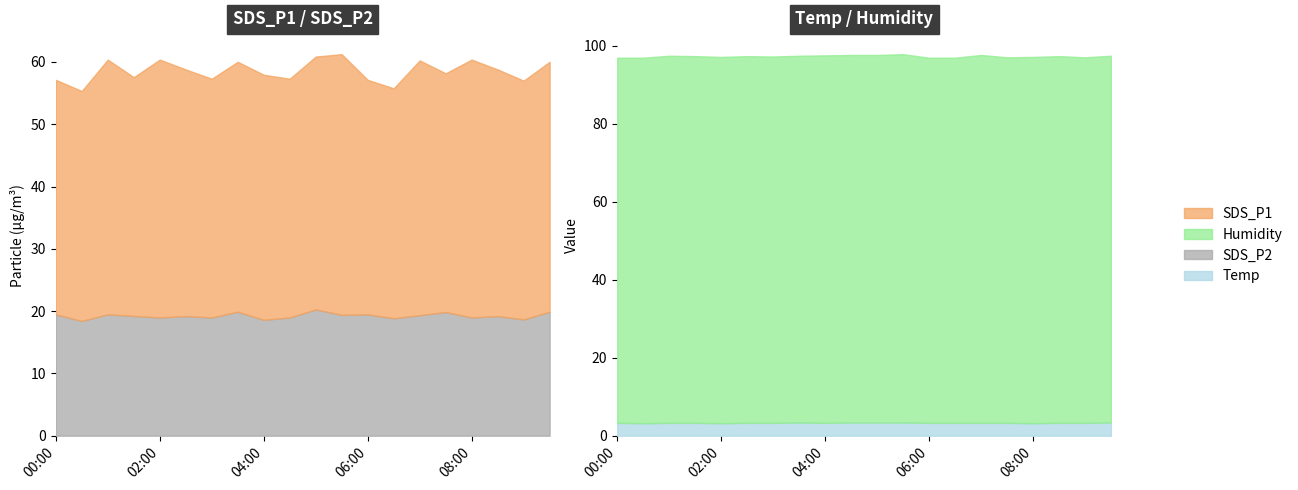

Reading left to right, what are all the values shown in this chart?

SDS_P1: 37.6	36.9	40.9	38.3	41.4	39.6	38.3	40.1	39.4	38.3	40.6	41.9	37.6	36.9	40.9	38.3	41.4	39.6	38.3	40.1
SDS_P2: 19.5	18.4	19.5	19.2	19.0	19.2	19.0	19.9	18.6	19.0	20.3	19.4	19.5	18.9	19.4	19.9	19.0	19.2	18.7	19.9
Temp: 3.3	3.2	3.3	3.3	3.2	3.3	3.3	3.4	3.3	3.4	3.4	3.4	3.3	3.3	3.3	3.3	3.2	3.3	3.3	3.4
Humidity: 93.6	93.7	94.1	94.0	93.9	94.0	93.9	94.0	94.2	94.2	94.2	94.4	93.6	93.6	94.3	93.7	93.9	94.0	93.7	94.0